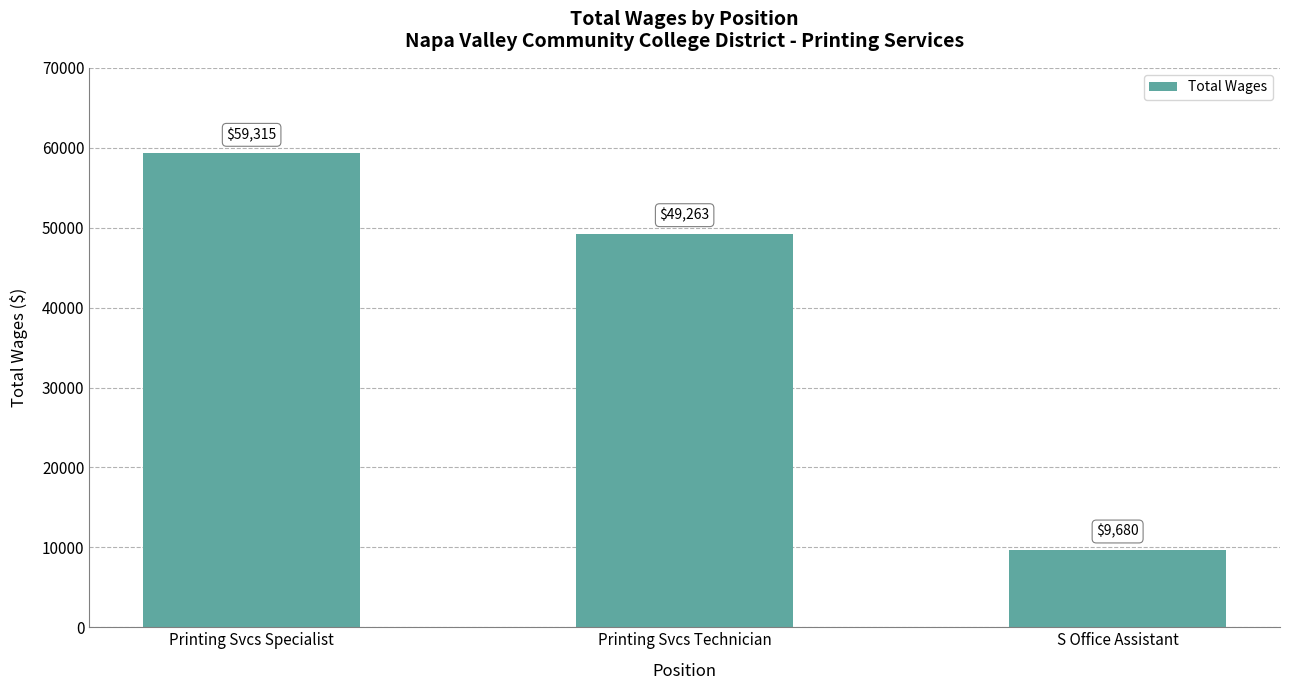

What is the ratio of the value at Printing Svcs Technician to the value at S Office Assistant?

5.1